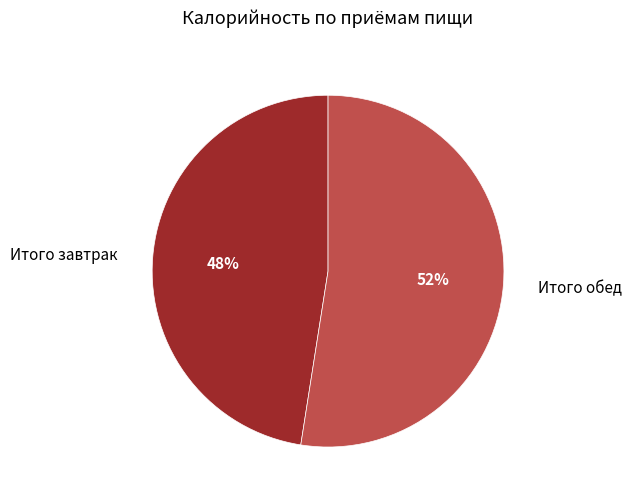

What is the majority slice?

Итого обед